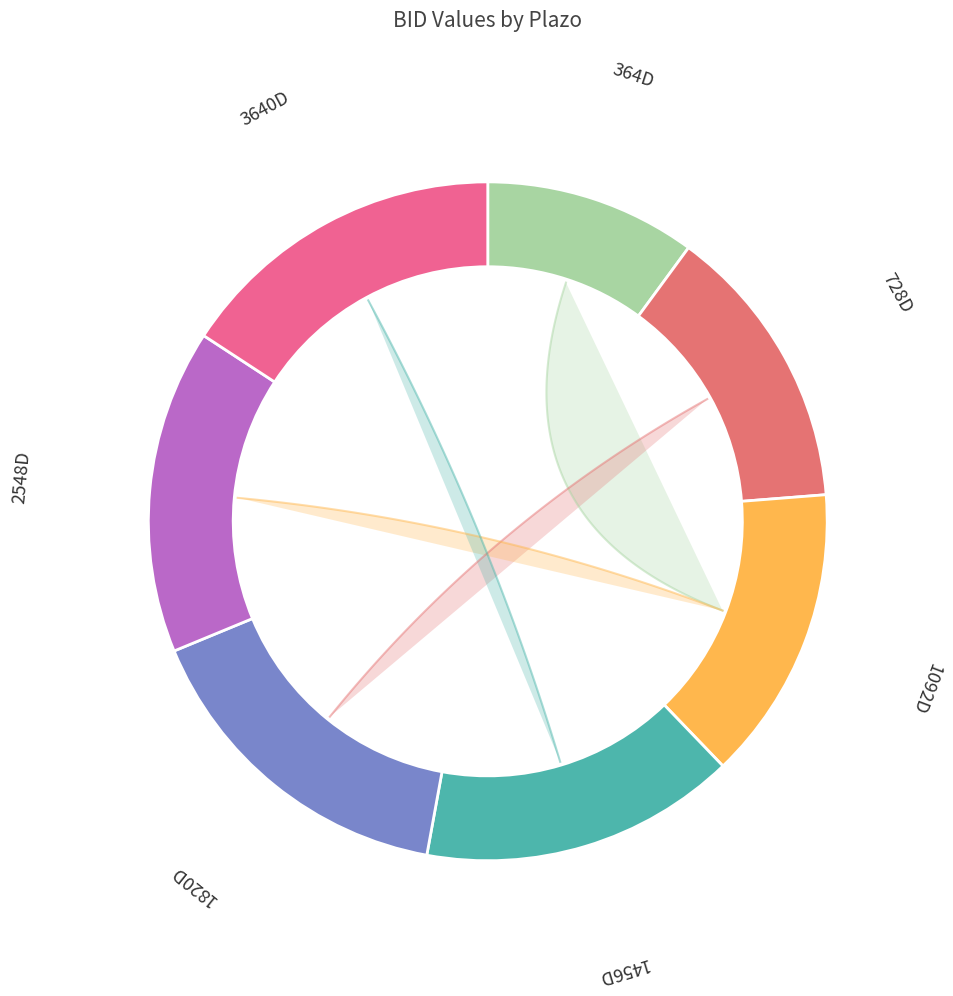

What is the change in value from 364D to 1456D?

+7.3